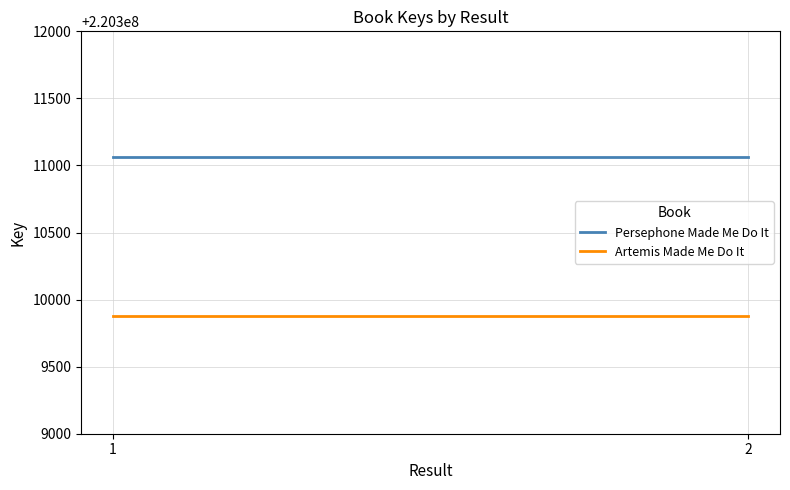

Which category has the lowest value across all series?

1